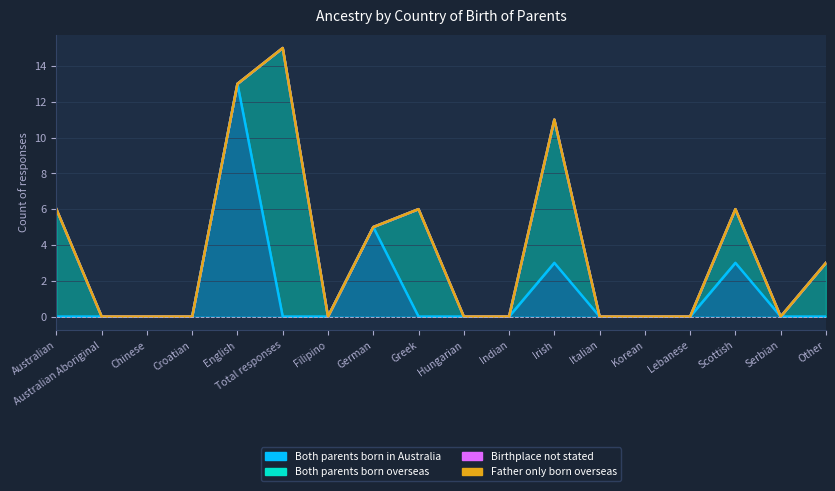

Where do Both parents born overseas and Both parents born in Australia first cross each other?

English and Total responses